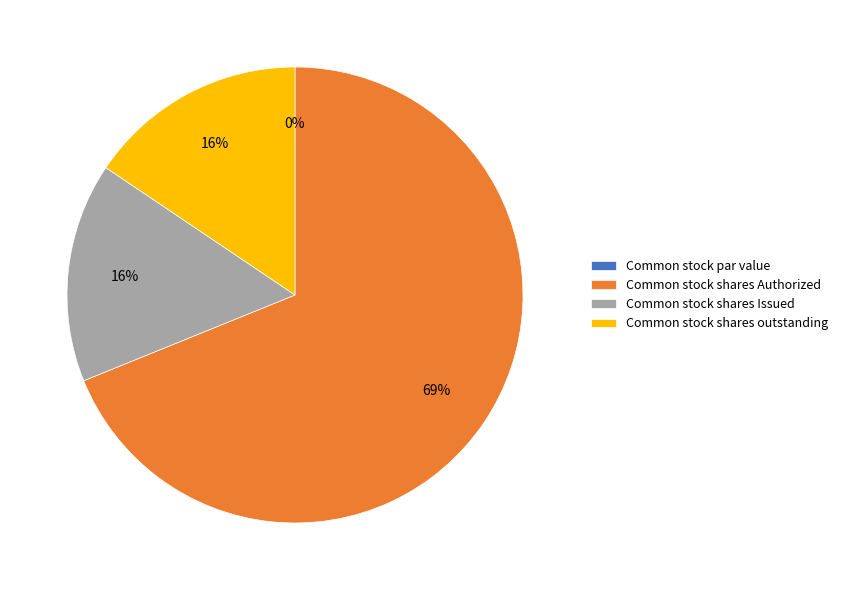

Is there any slice that represents more than half of the pie?

Yes